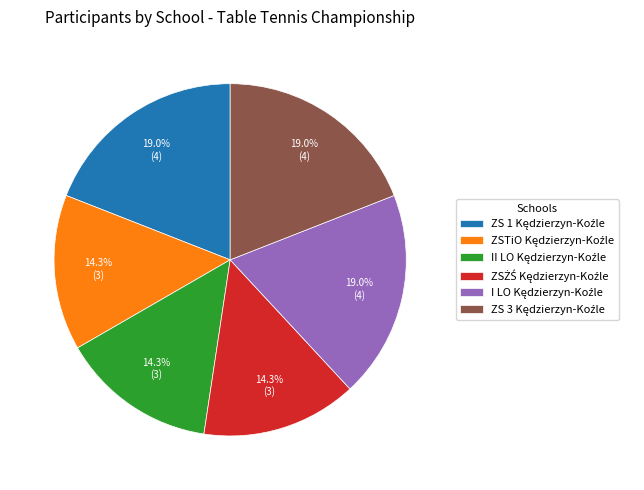

Is there any slice that represents more than half of the pie?

No